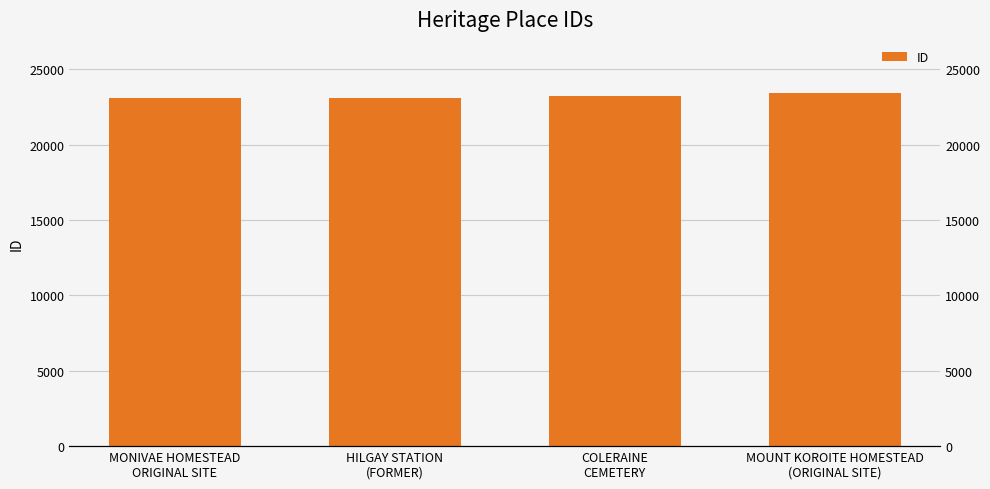

Is it true that the value at COLERAINE
CEMETERY is 33303?

False